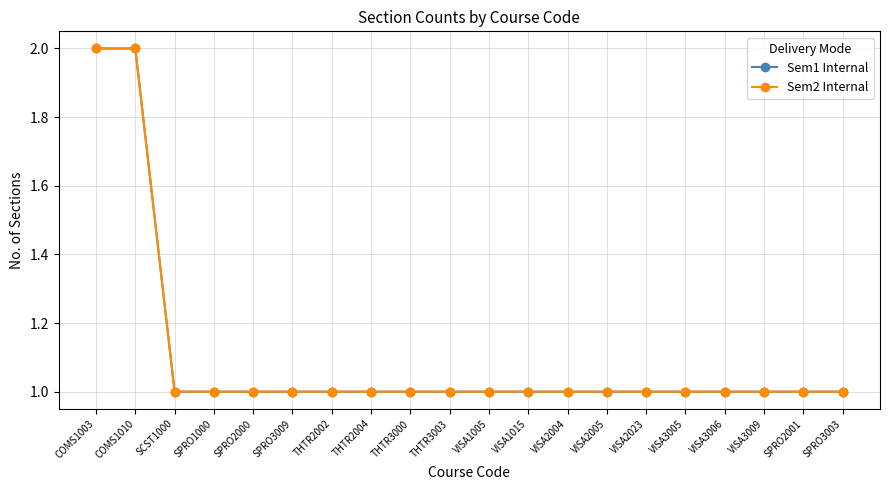

The value of Sem1 Internal at SPRO2001 is 1. True or false?

True